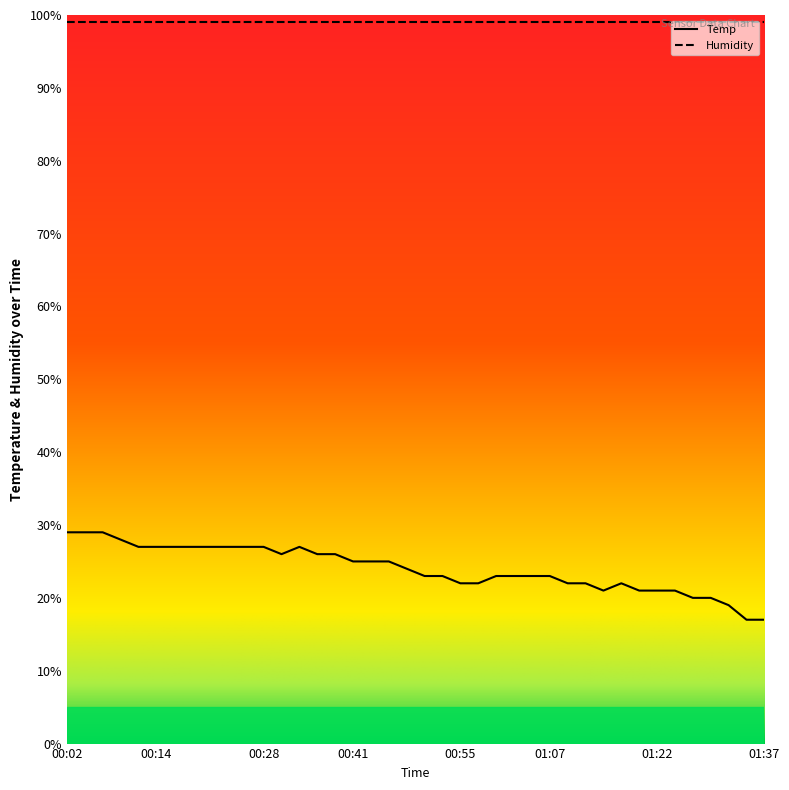

Is it true that the value at 00:02 is 45.2?

False